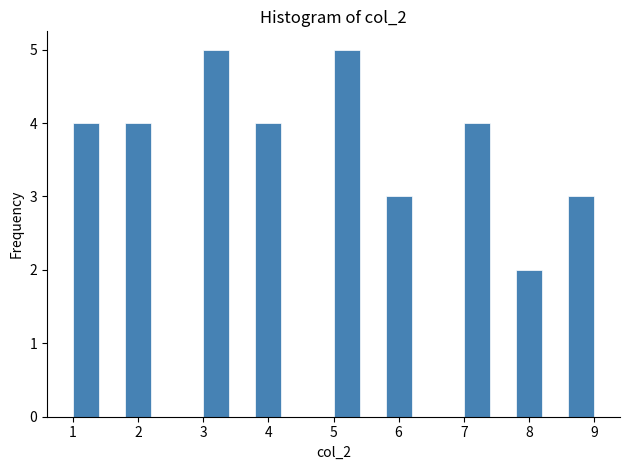

Reading left to right, list every bar in this chart as the range it spans on the x-axis followed by its height. The values are not printed on the chart, so give them approximately, as read against the axis.

1.0 to 1.4: 4
1.4 to 1.8: 0
1.8 to 2.2: 4
2.2 to 2.6: 0
2.6 to 3.0: 0
3.0 to 3.4: 5
3.4 to 3.8: 0
3.8 to 4.2: 4
4.2 to 4.6: 0
4.6 to 5.0: 0
5.0 to 5.4: 5
5.4 to 5.8: 0
5.8 to 6.2: 3
6.2 to 6.6: 0
6.6 to 7.0: 0
7.0 to 7.4: 4
7.4 to 7.8: 0
7.8 to 8.2: 2
8.2 to 8.6: 0
8.6 to 9.0: 3